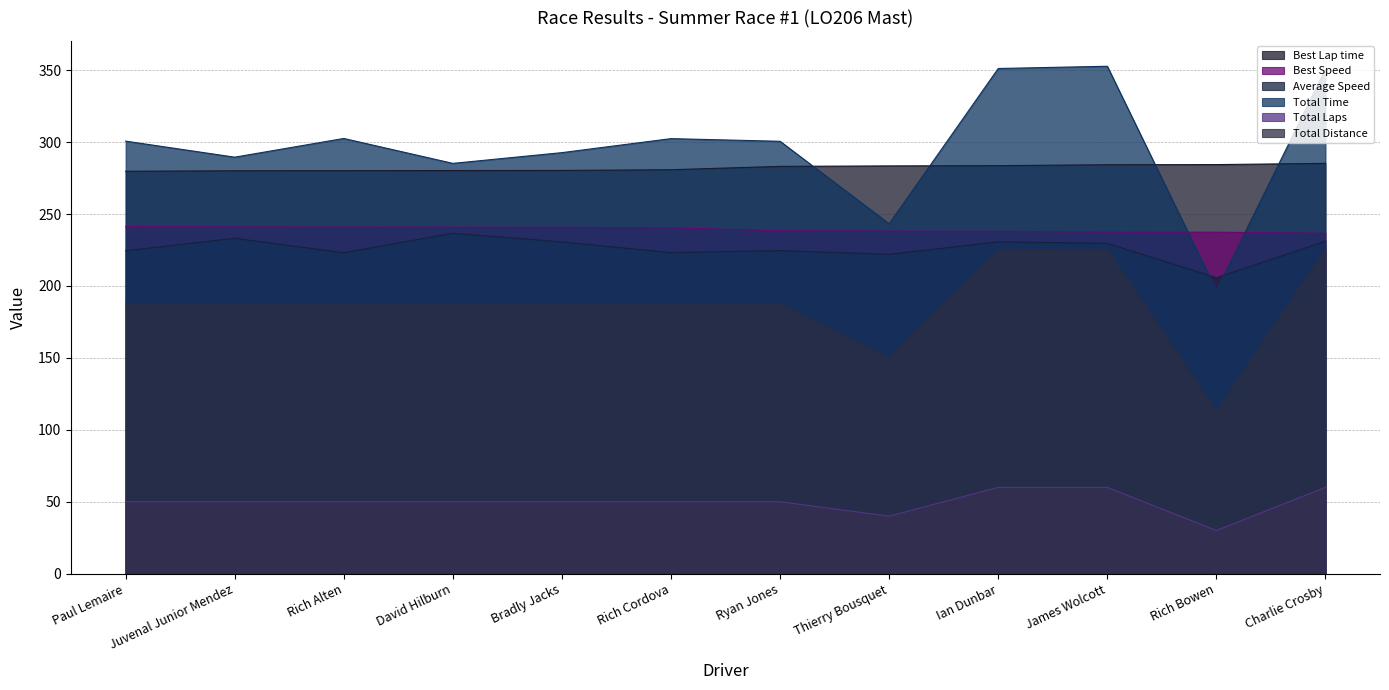

What is the difference between the second highest and second lowest values in the Total Laps series?

20.0